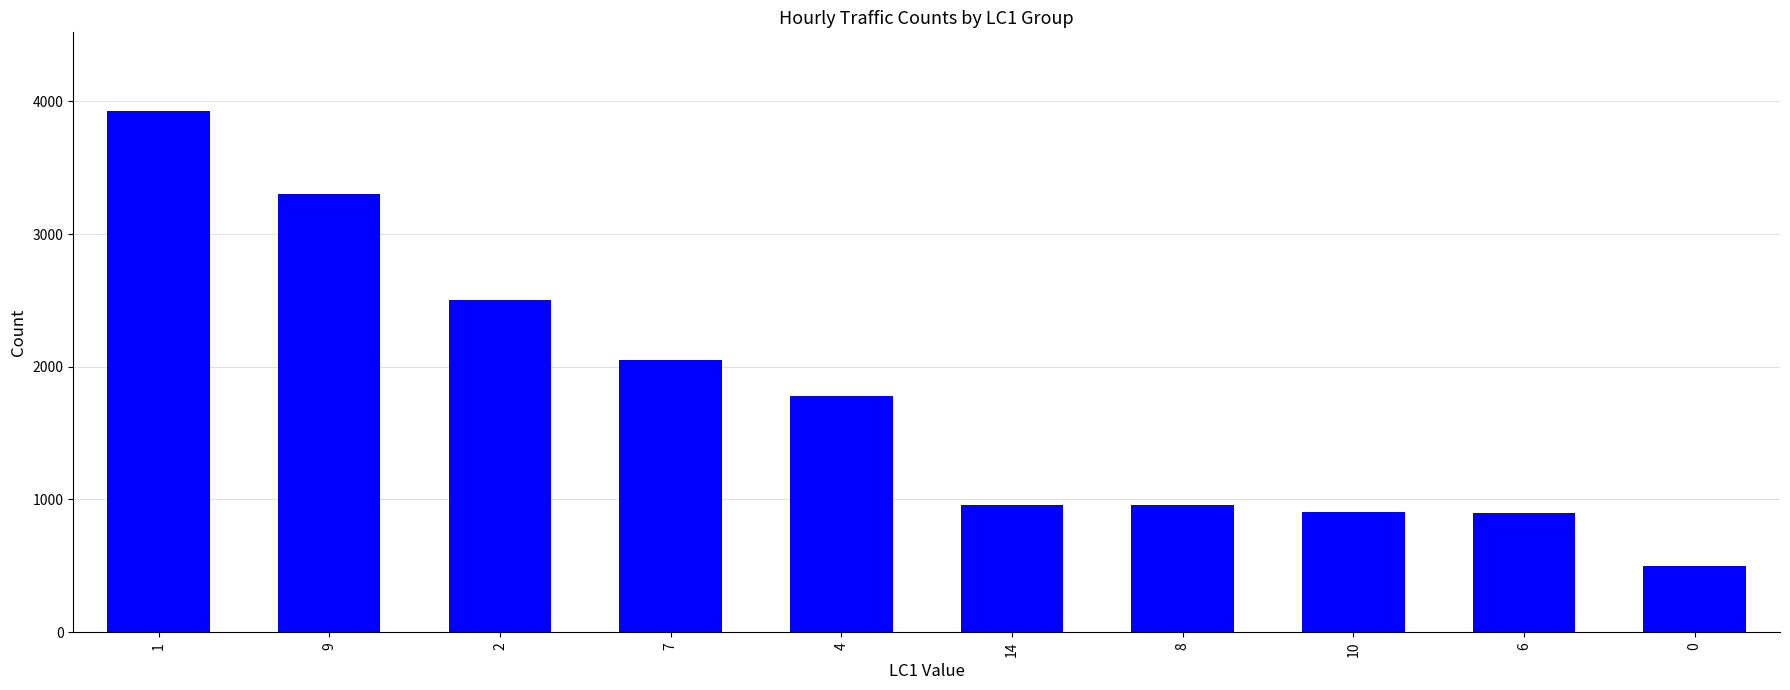

Read the value at 10, to the nearest 50.

900